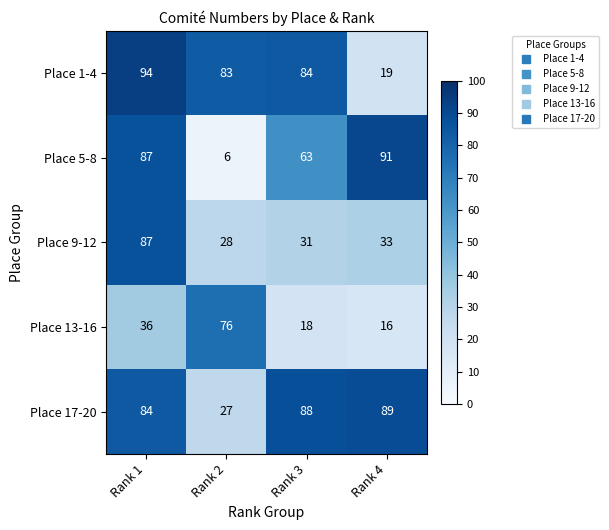

Rank the categories by Place 17-20 value from lowest to highest.

Rank 2, Rank 1, Rank 3, Rank 4